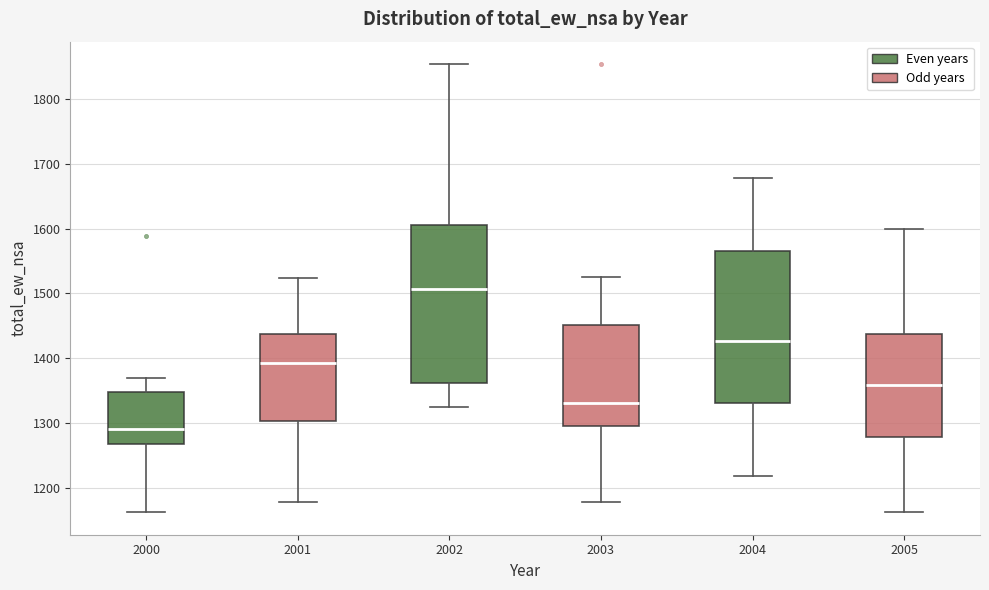

Where is the upper edge of the box at x = 2005 on the y-axis? The values are not printed on the chart, so give them approximately, as read against the axis.

1440